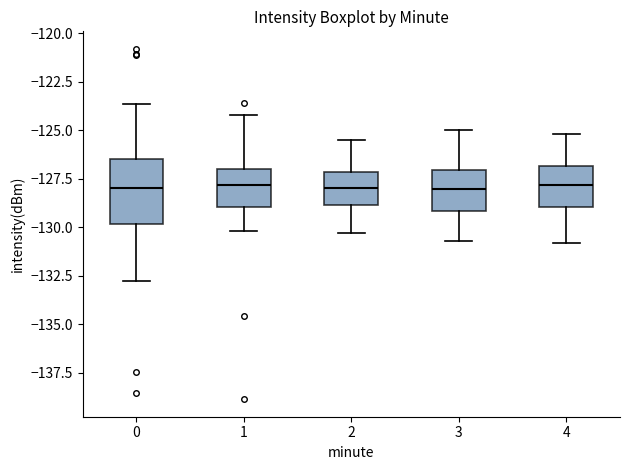

Comparing the boxes themselves (not the whiskers), which one is the tallest?

0